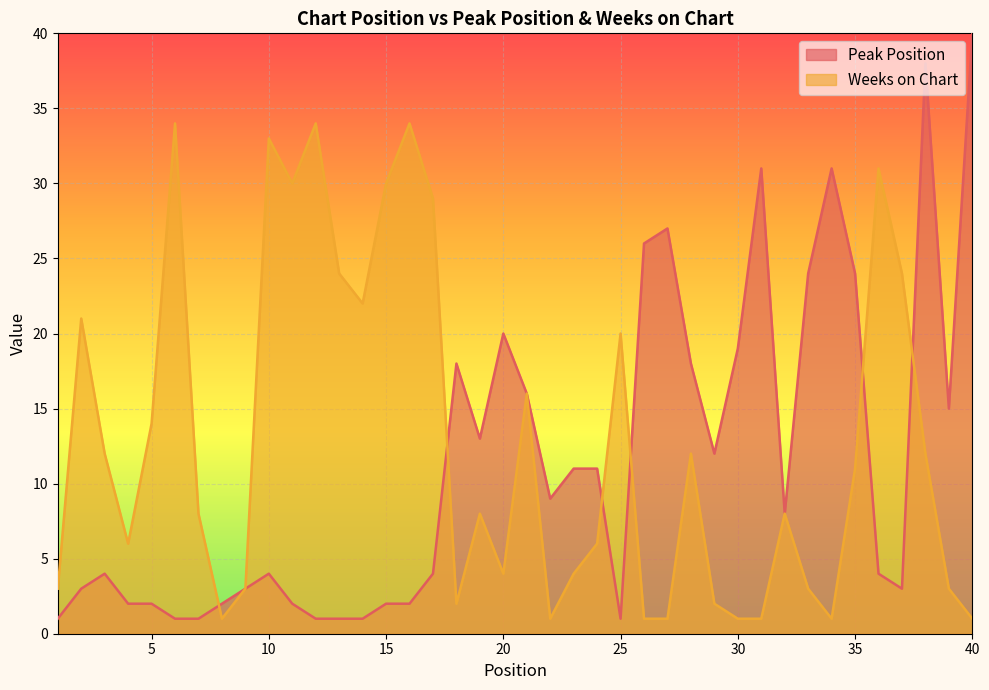

Which category has the highest value across all series?

40